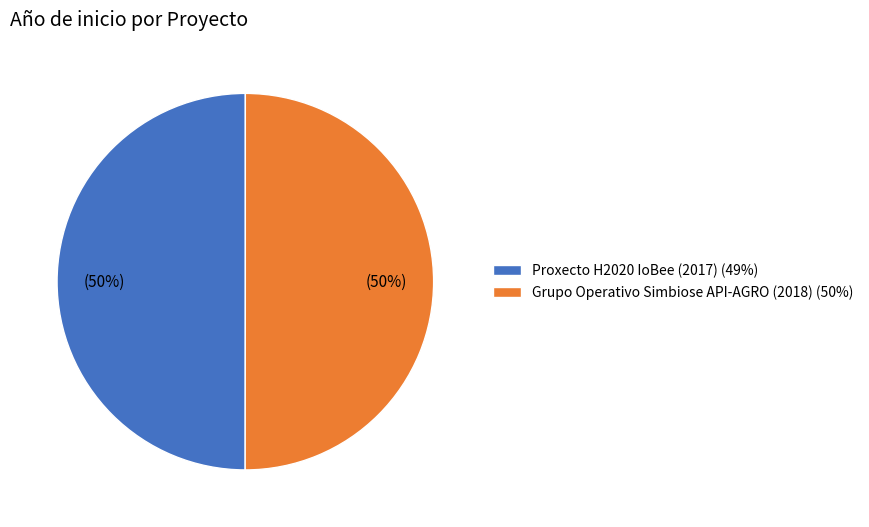

Is the sum of Grupo Operativo Simbiose API-AGRO (2018) (50%) and Proxecto H2020 IoBee (2017) (49%) greater than half?

Yes